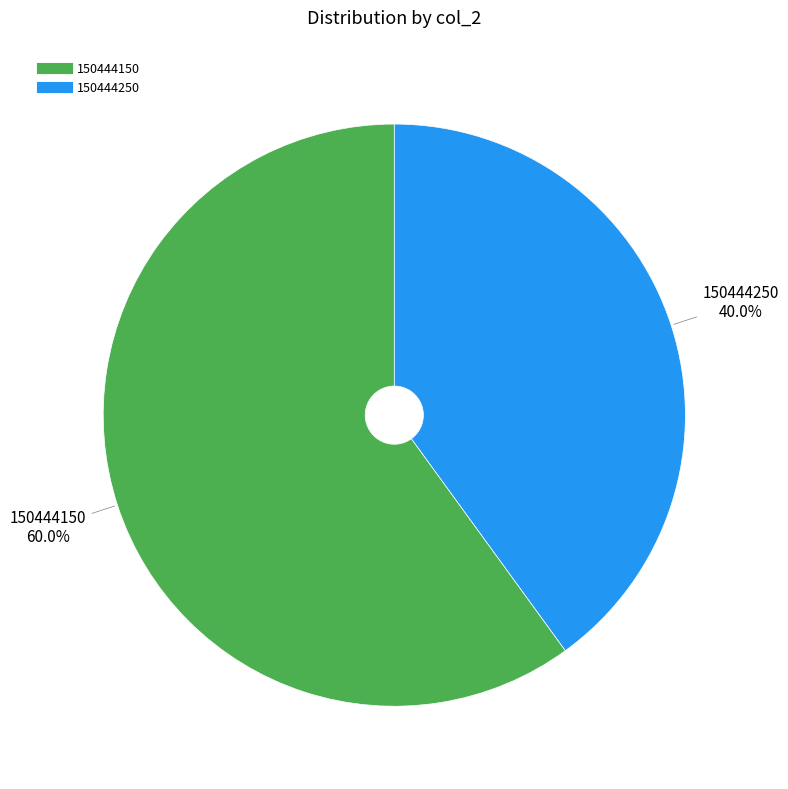

Which has a higher value, 150444150 or 150444250?

150444150